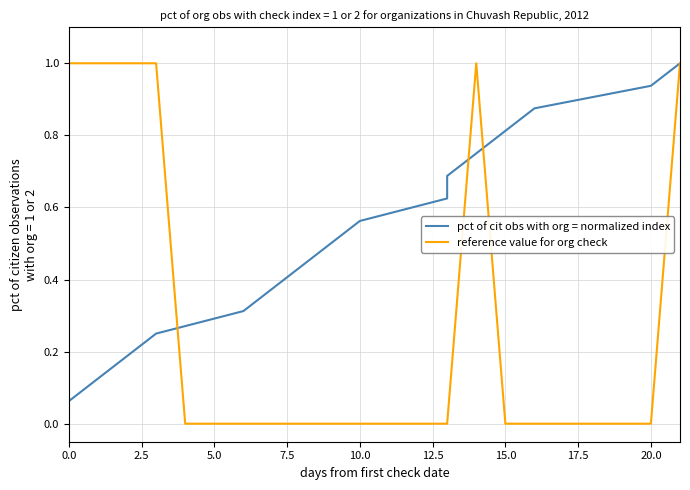

True or false: reference value for org check has a value of 0 at 0.0.

False